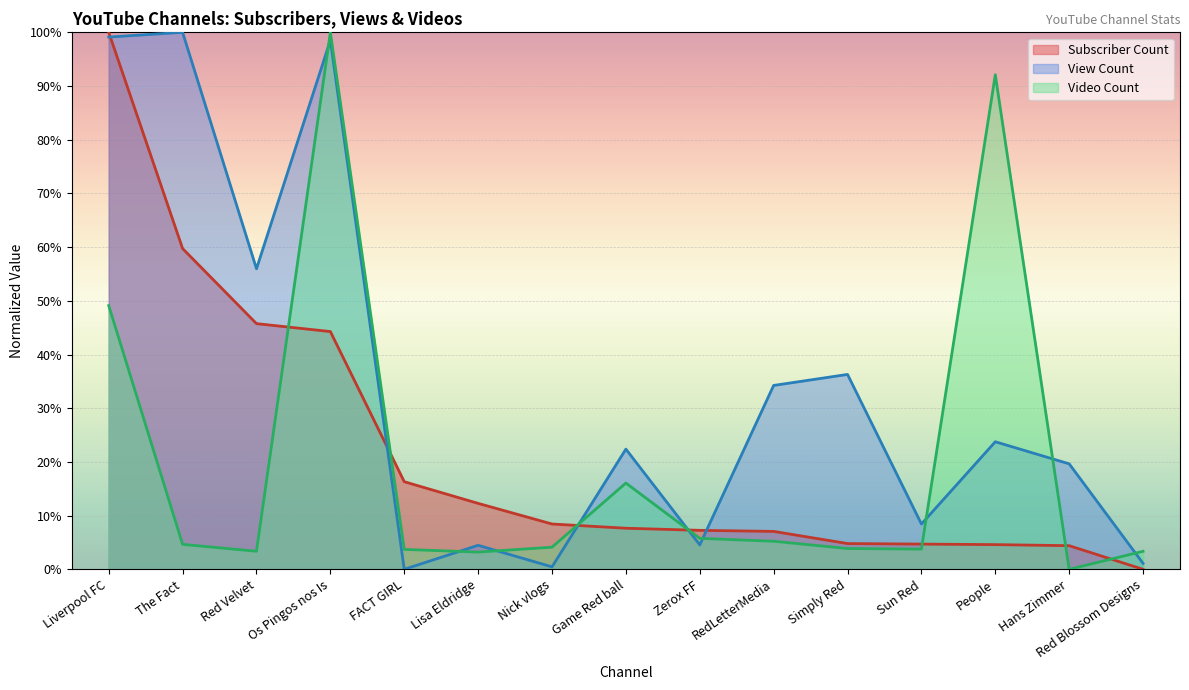

Where is View Count nearest to the value 0?

FACT GIRL